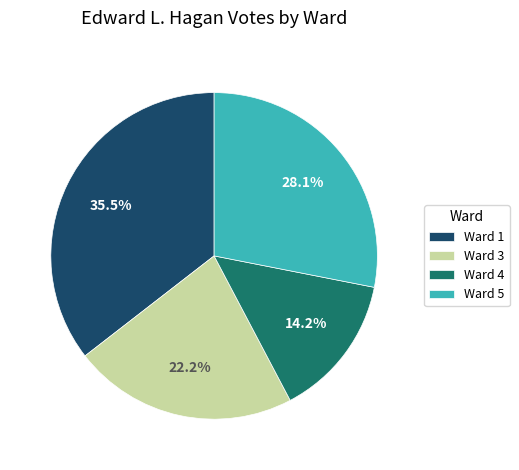

The Ward 4 slice represents 22% of the pie. True or false?

False